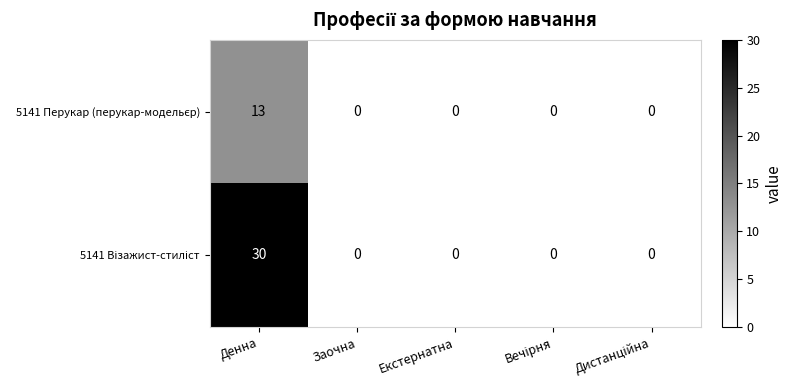

Which category has the highest value across all series?

Денна